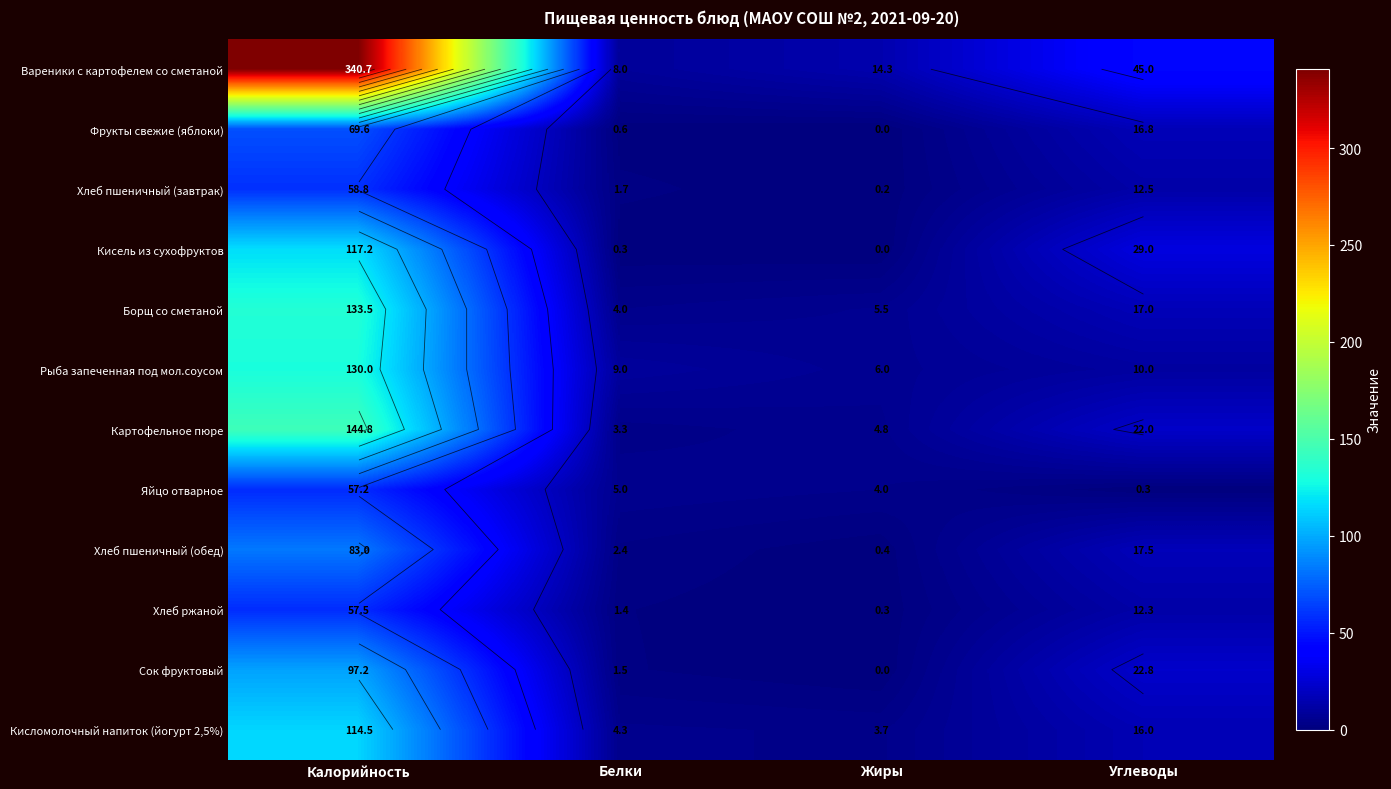

What is the highest value of the Кисломолочный напиток (йогурт 2,5%) series?

114.5